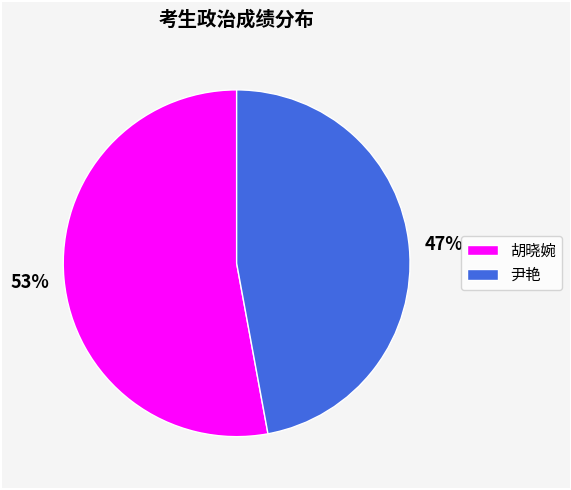

To the nearest percent, what portion does 尹艳 represent?

47%